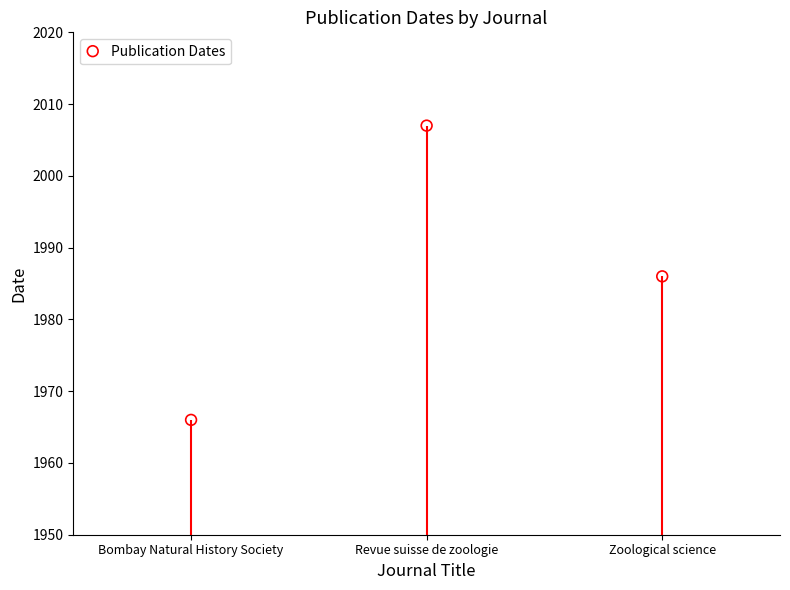

What is the average Y value?

1986